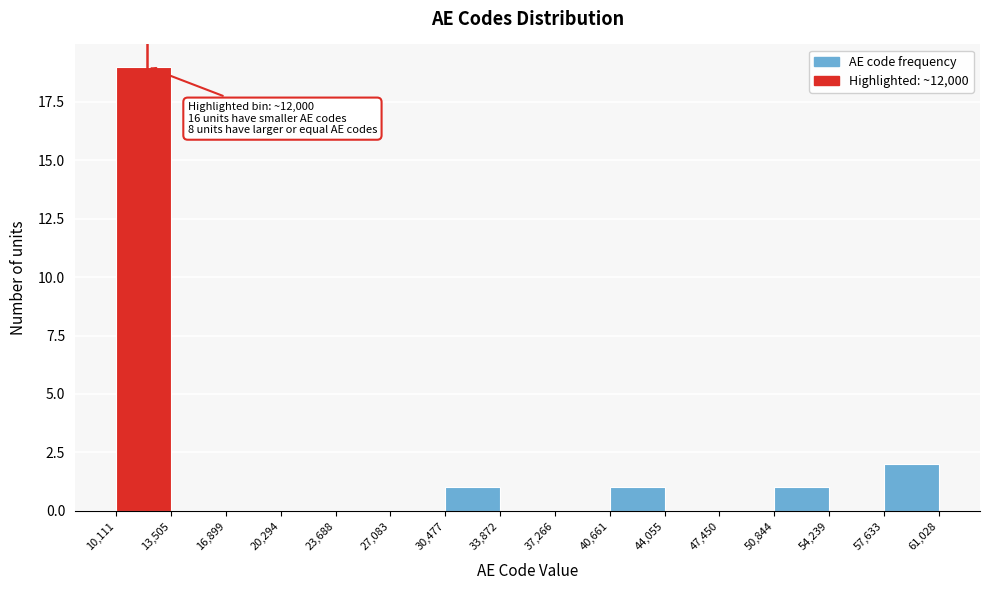

Which range on the x-axis has the tallest bar?

10,111 to 13,505